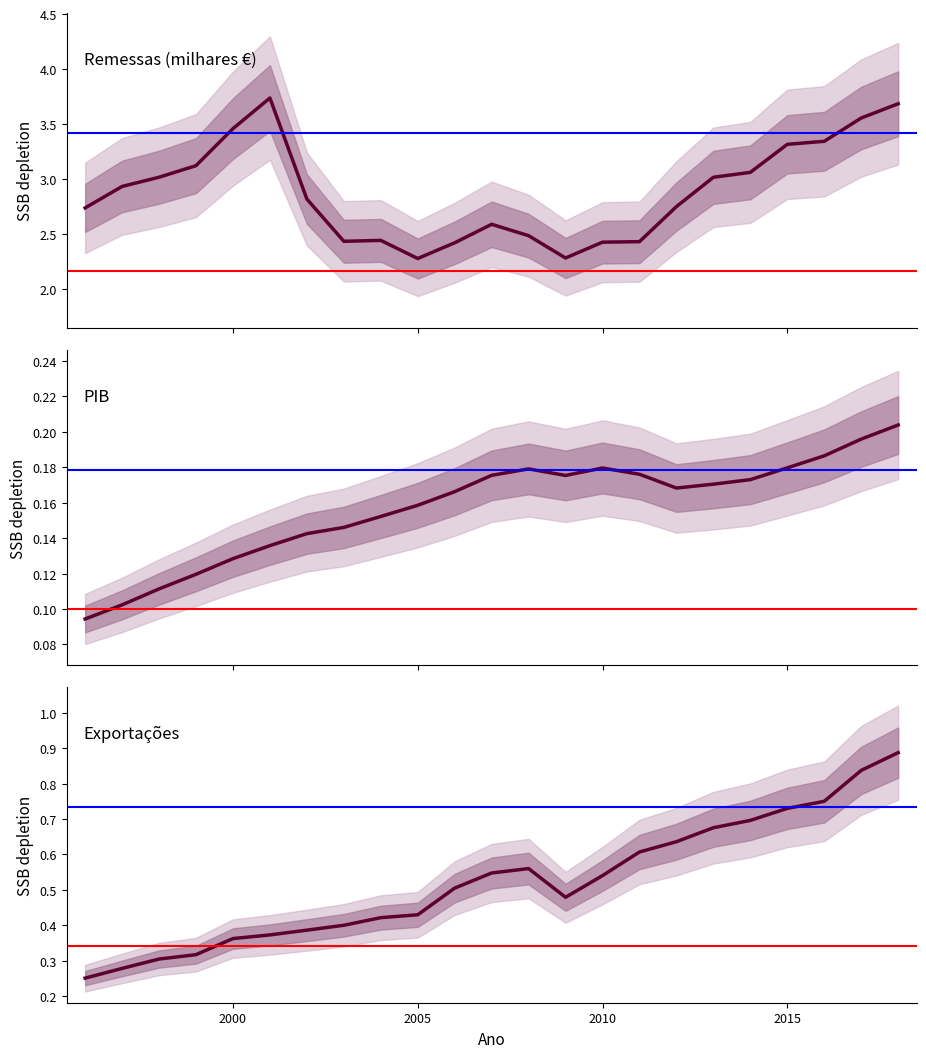

Rank the series by their maximum value, from highest to lowest.

Remessas (milhares €), Exportações, PIB